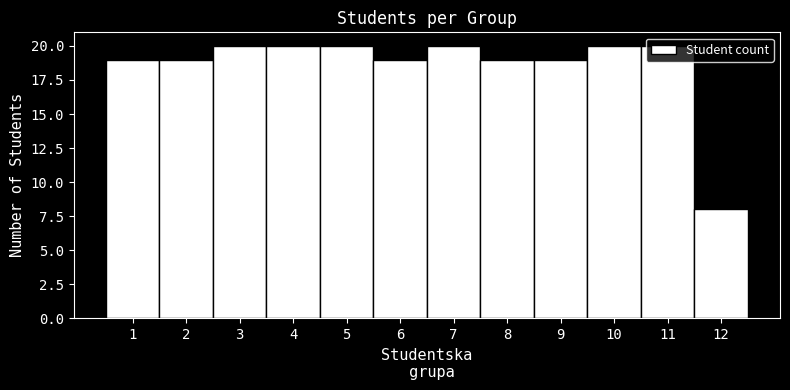

Reading left to right, transcribe this chart: for each bar, give the range it covers on the x-axis and its height. The values are not printed on the chart, so give them approximately, as read against the axis.

0.5 to 1.5: 19
1.5 to 2.5: 19
2.5 to 3.5: 20
3.5 to 4.5: 20
4.5 to 5.5: 20
5.5 to 6.5: 19
6.5 to 7.5: 20
7.5 to 8.5: 19
8.5 to 9.5: 19
9.5 to 10.5: 20
10.5 to 11.5: 20
11.5 to 12.5: 8